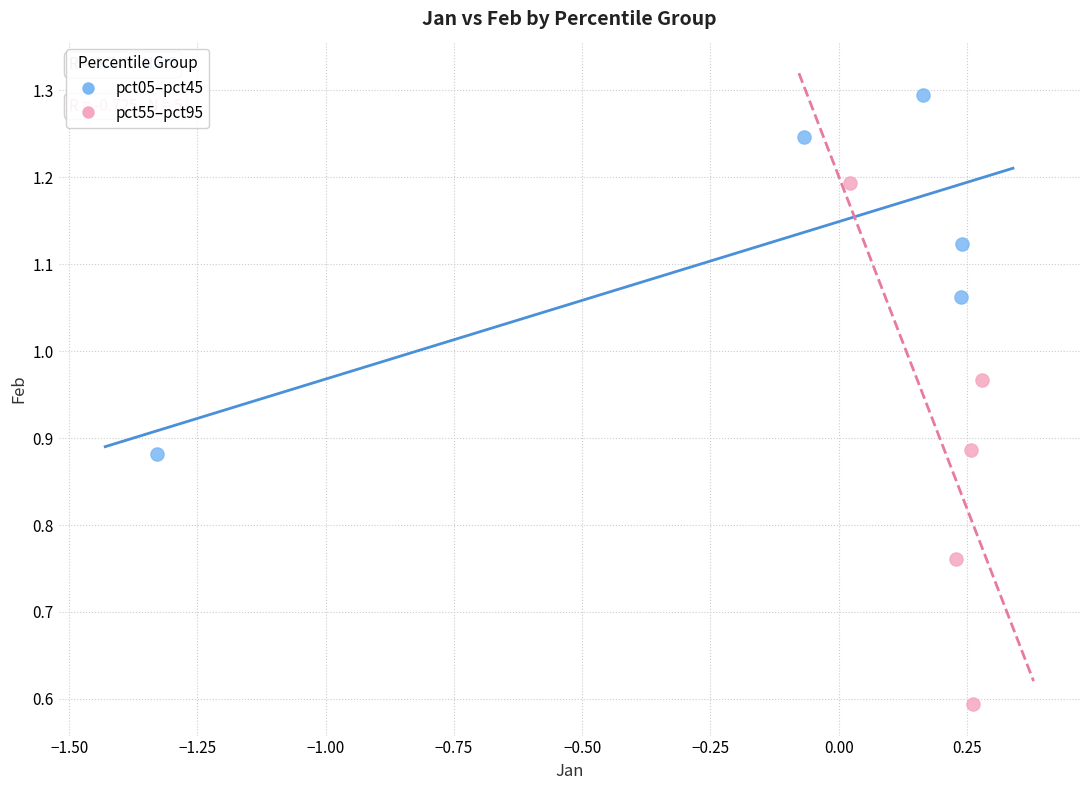

What are all the series names shown in the legend?

pct05–pct45, pct55–pct95